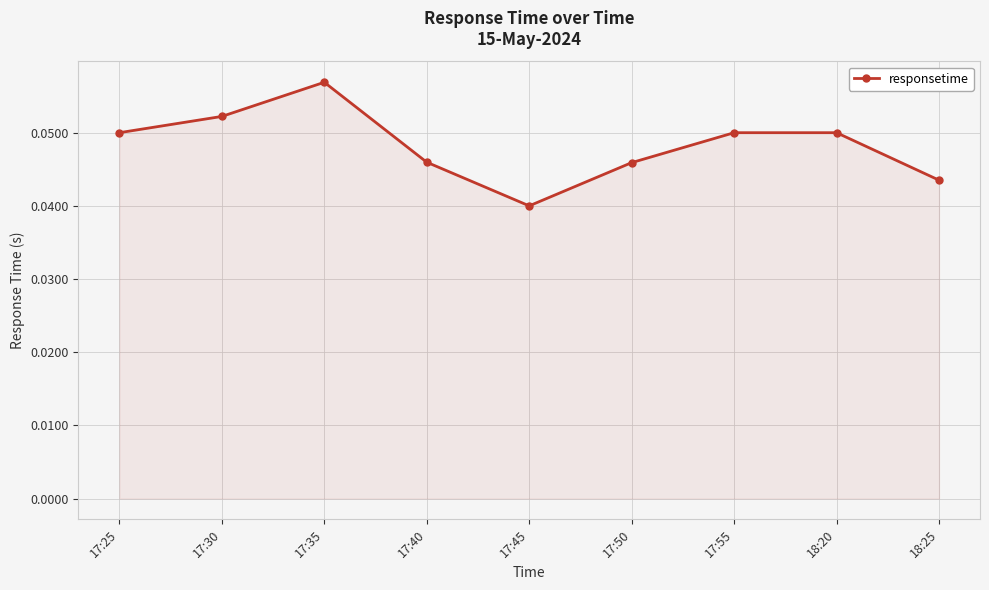

Between 17:40 and 18:20, which is larger?

18:20